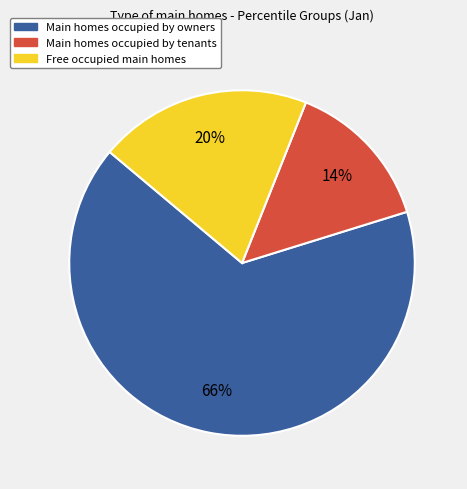

To the nearest percent, what is the difference between the largest and smallest slice percentages?

52%